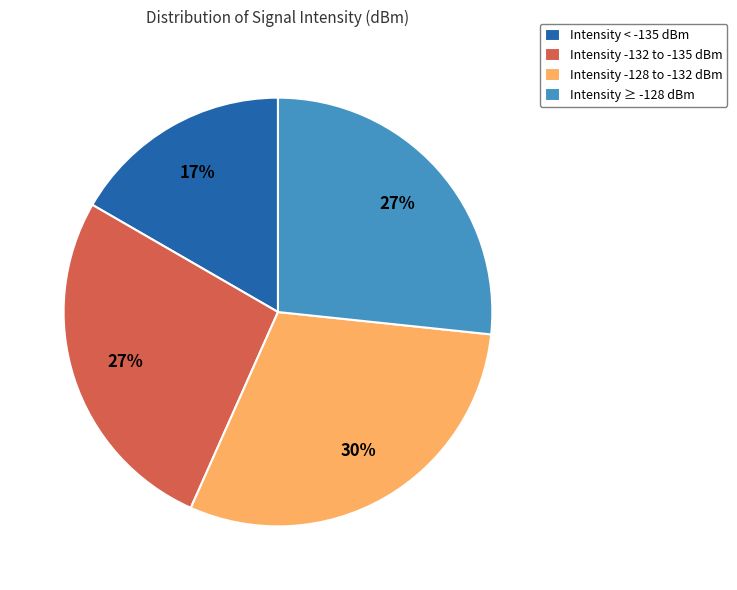

Is there any slice that represents more than half of the pie?

No